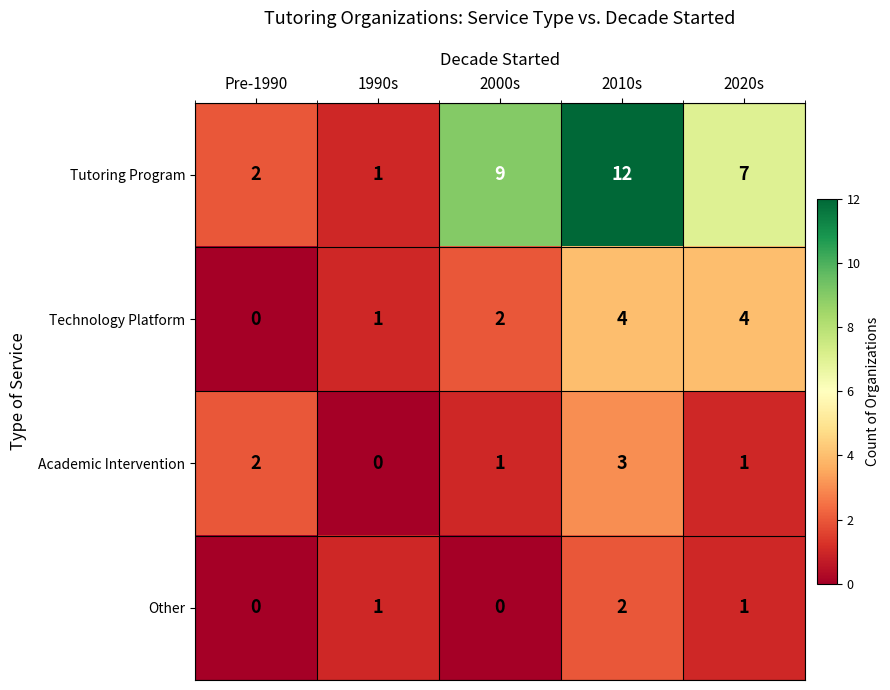

What is the sum of the Academic Intervention values at 2010s and Pre-1990?

5